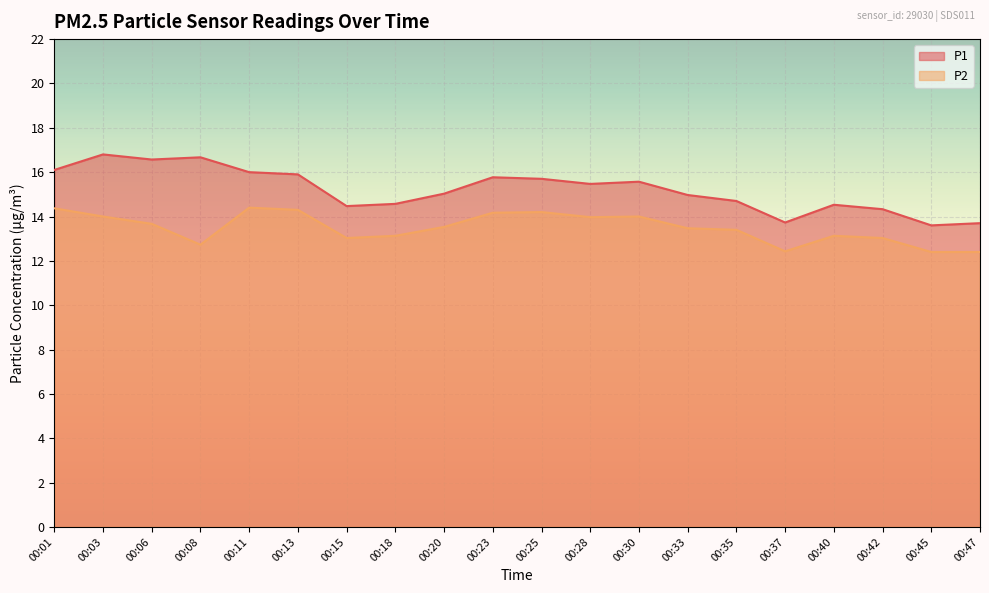

In P1, how many points are higher than both neighbors (excluding endpoints)?

5